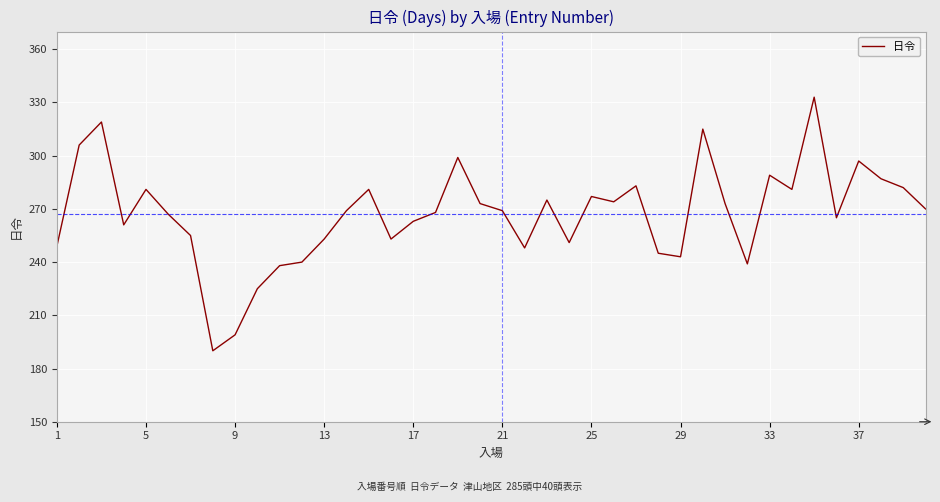

What is the difference between the maximum and minimum values?

143